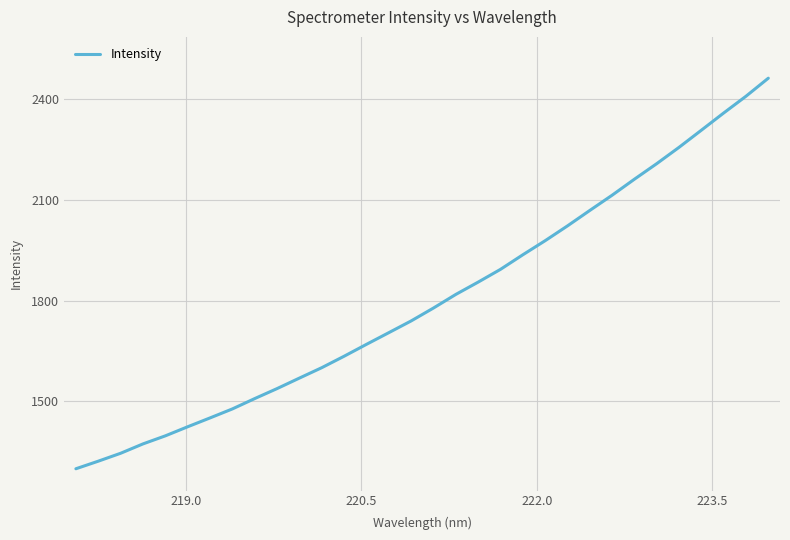

What is the maximum value shown in the chart?

2462.9